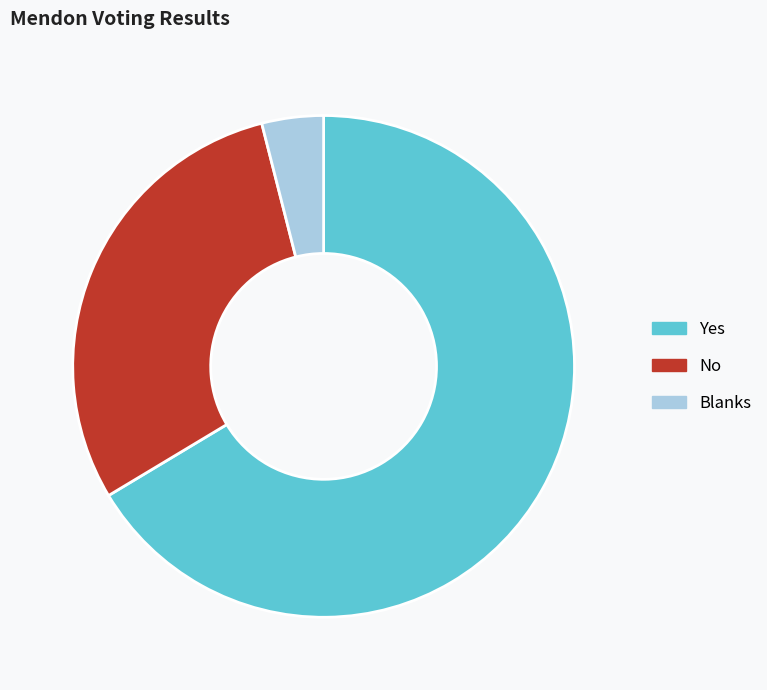

Count the number of slices in the pie.

3